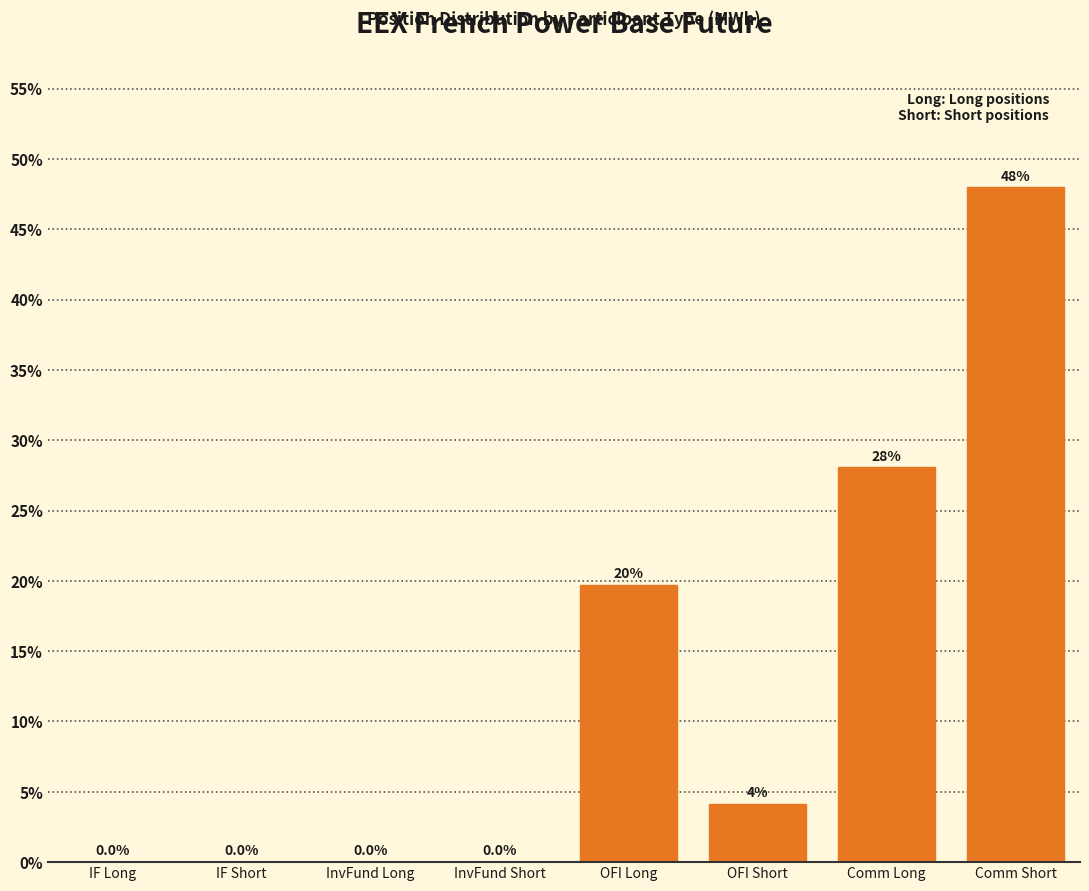

Where is the data nearest to the value 23?

OFI Long